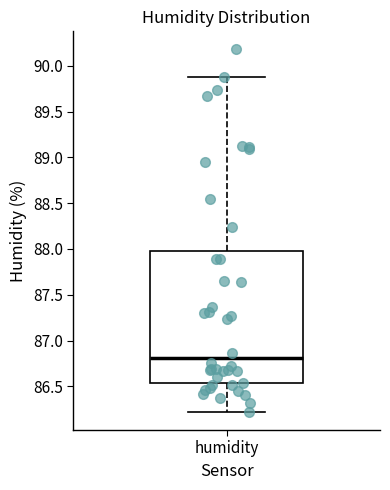

Transcribe this box plot: give where the median line is, the range the box spans, and where the two whiskers end, as read against the y-axis. The values are not printed on the chart, so give them approximately, as read against the axis.

median 86.80, box 86.55 to 88.00, whiskers 86.20 to 89.90